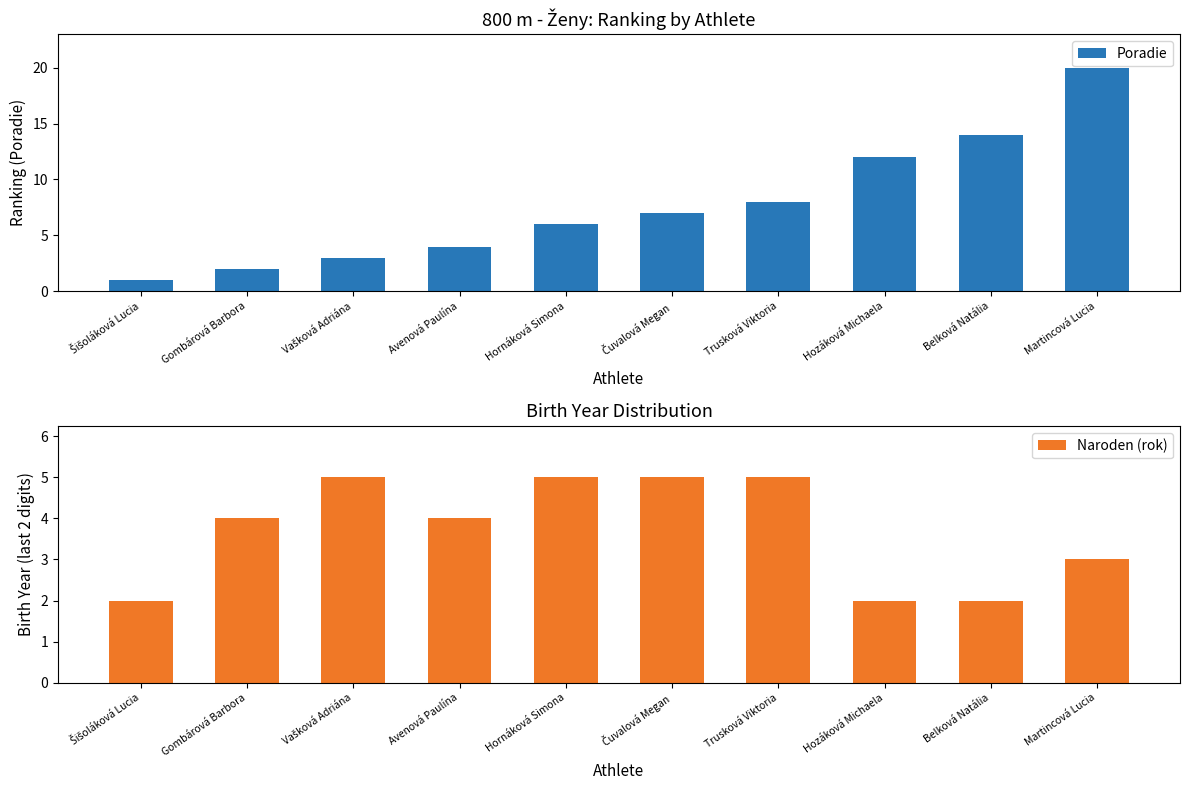

List the series in order of their peak value, highest first.

Poradie, Naroden (rok)